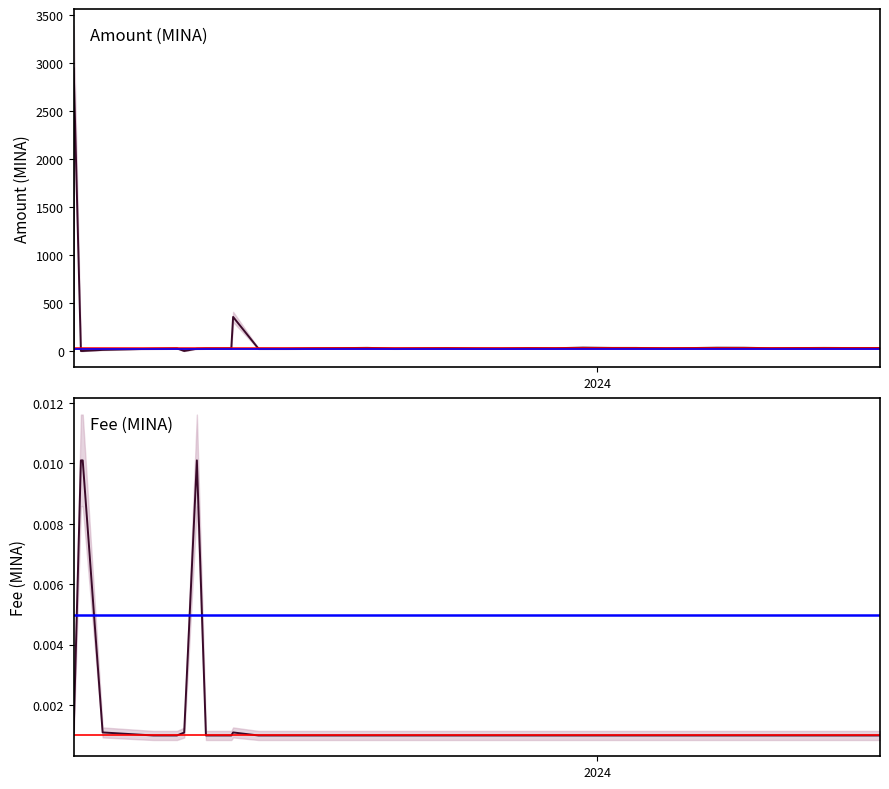

Is the value of Fee at 2023-08-27 greater than the value of Amount at 2024-06-05?

No